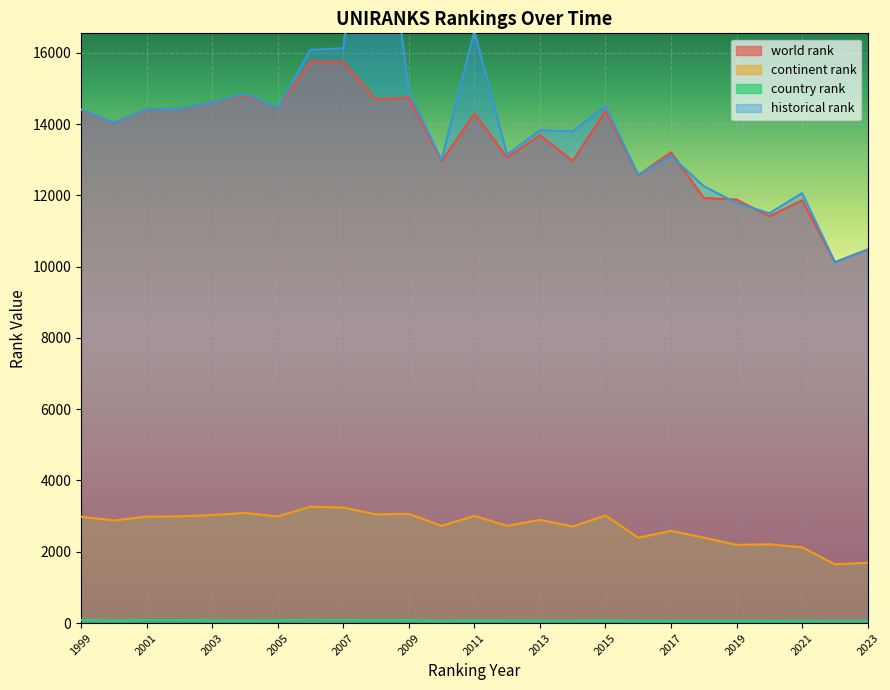

What are all the series names shown in the legend?

world rank, continent rank, country rank, historical rank